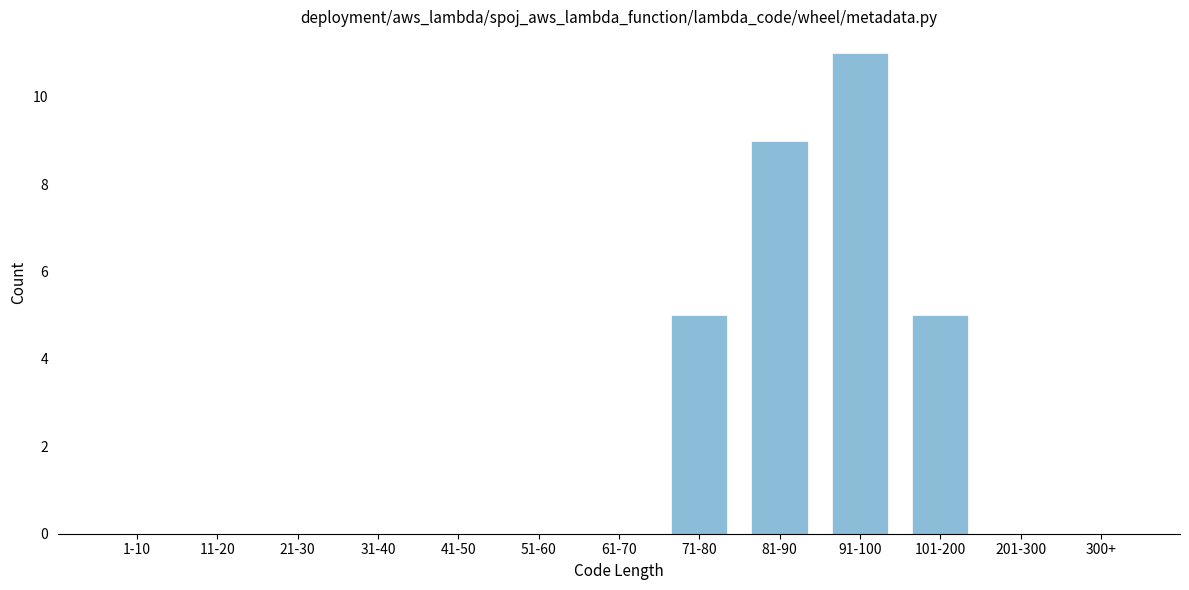

Reading left to right, list all the values displayed in this chart.

1-10=0	11-20=0	21-30=0	31-40=0	41-50=0	51-60=0	61-70=0	71-80=5	81-90=9	91-100=11	101-200=5	201-300=0	300+=0